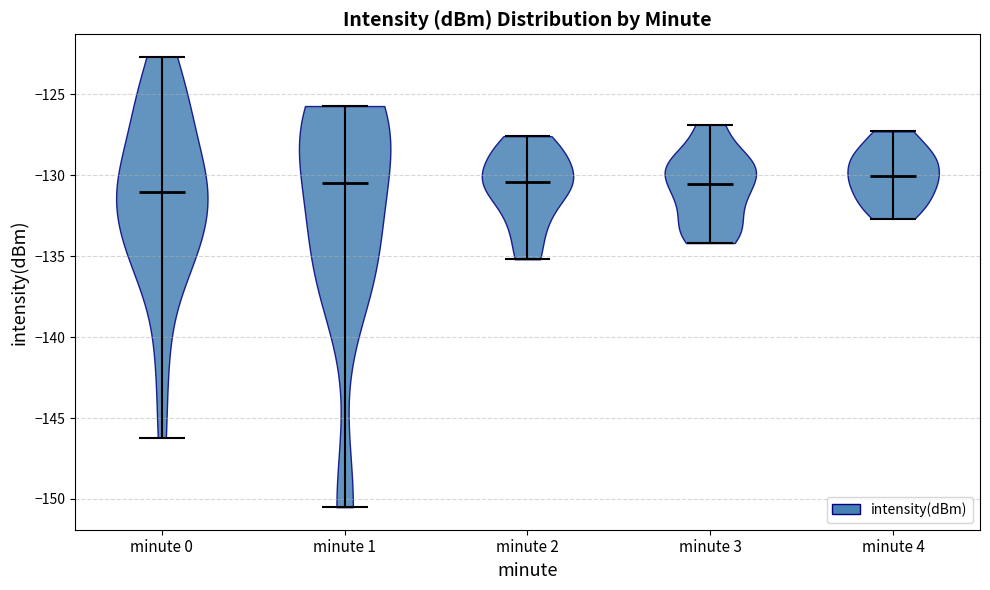

What is the highest point the violin for minute 4 reaches on the y-axis? The values are not printed on the chart, so give them approximately, as read against the axis.

-127.5